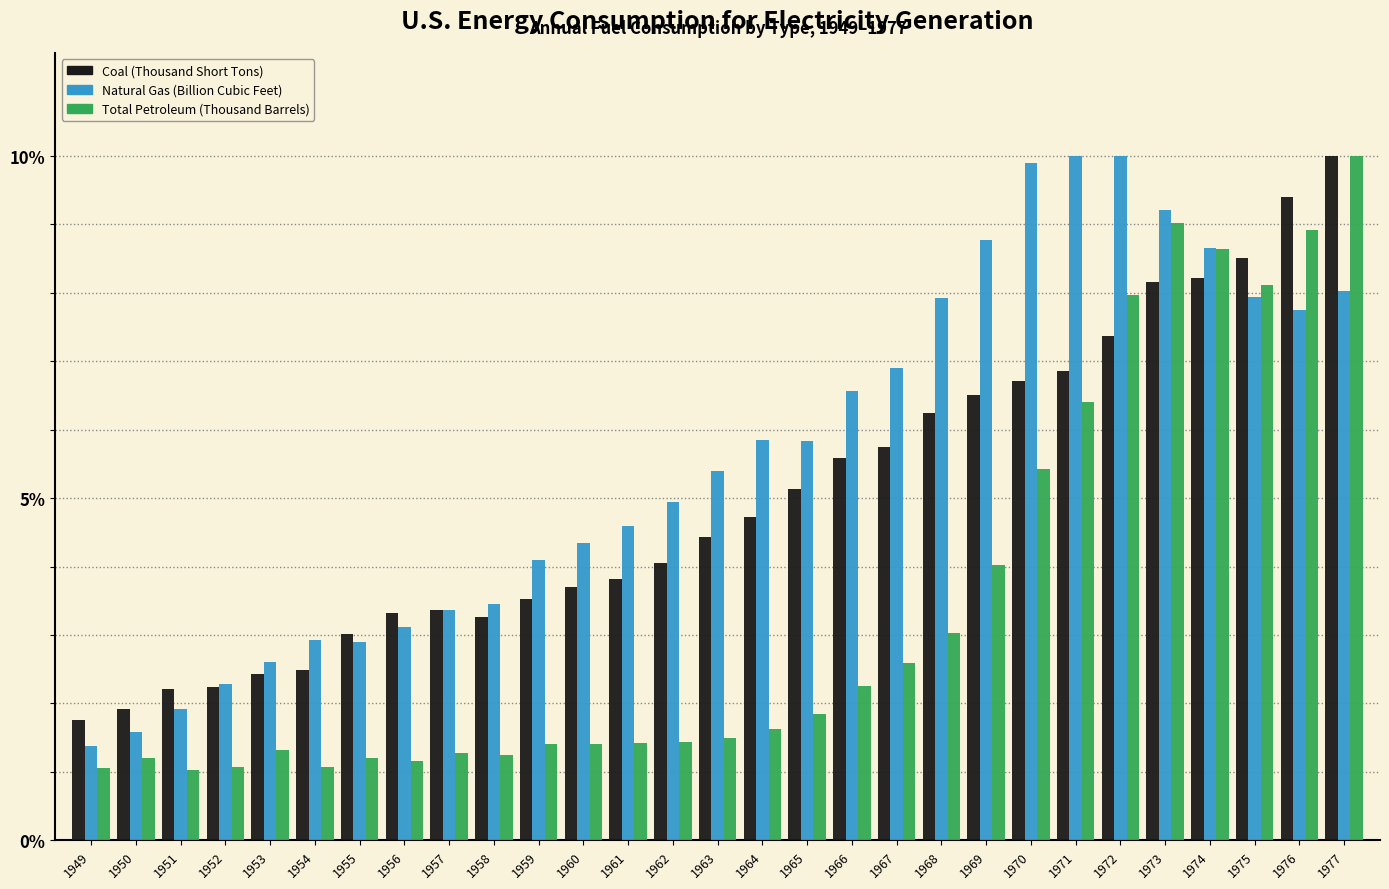

What is the difference between the highest and lowest values at 1969?

4.7